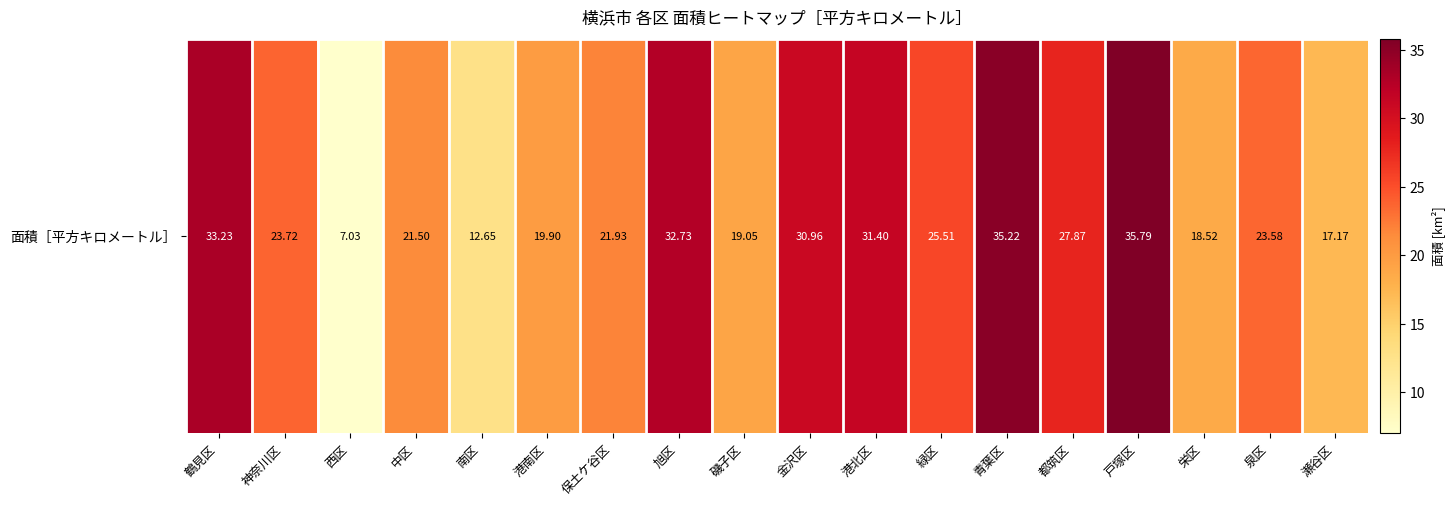

Where is the data nearest to the value 21?

中区